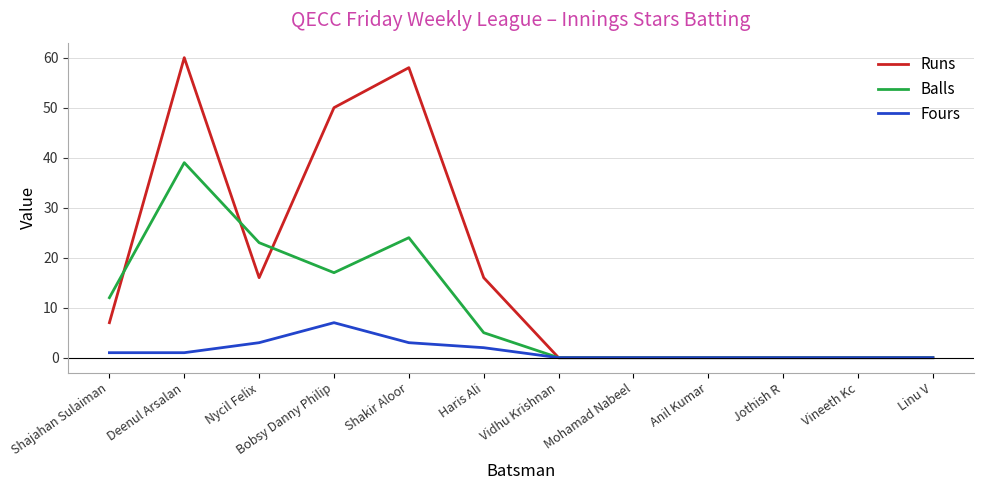

True or false: Fours has a value of 4 at Anil Kumar.

False